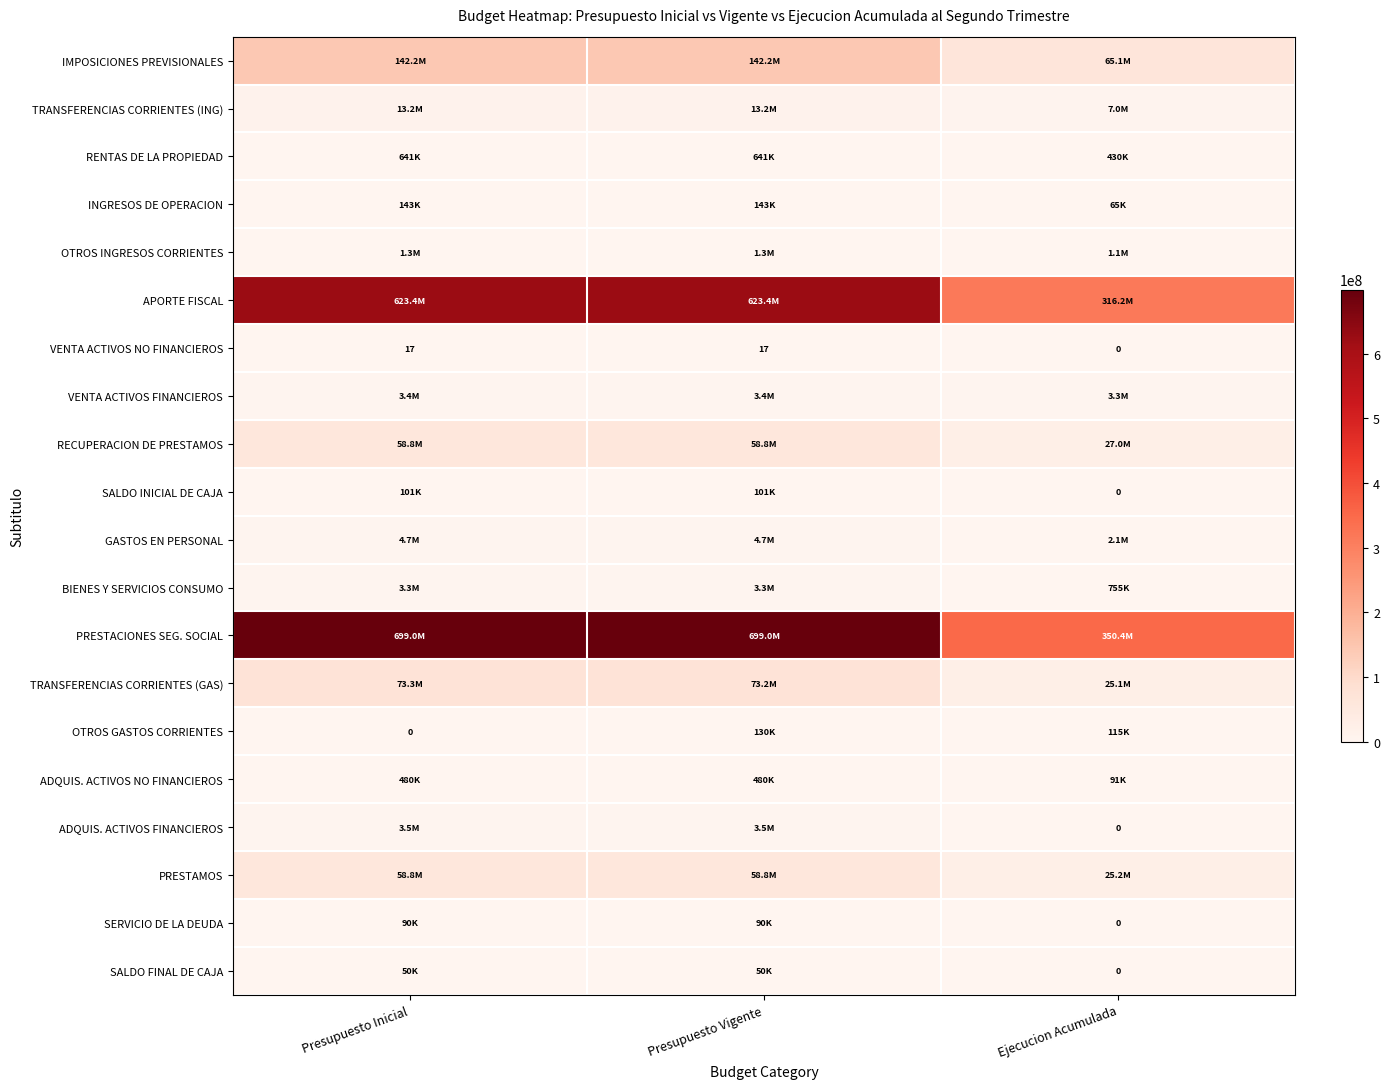

What is the sum of the VENTA ACTIVOS NO FINANCIEROS values at Presupuesto Inicial and Presupuesto Vigente?

34